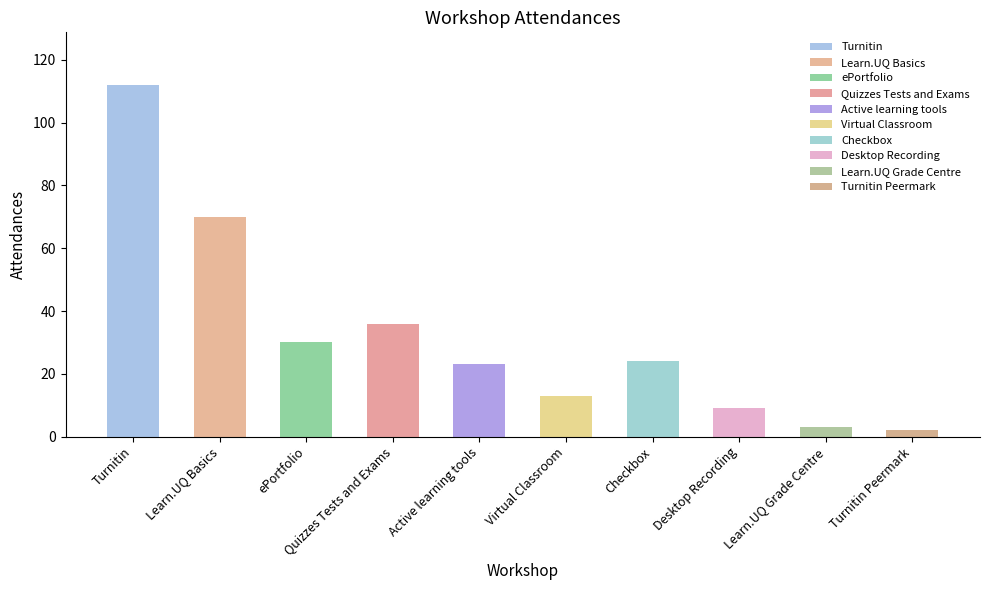

Between Virtual Classroom and Turnitin Peermark, which is larger?

Virtual Classroom